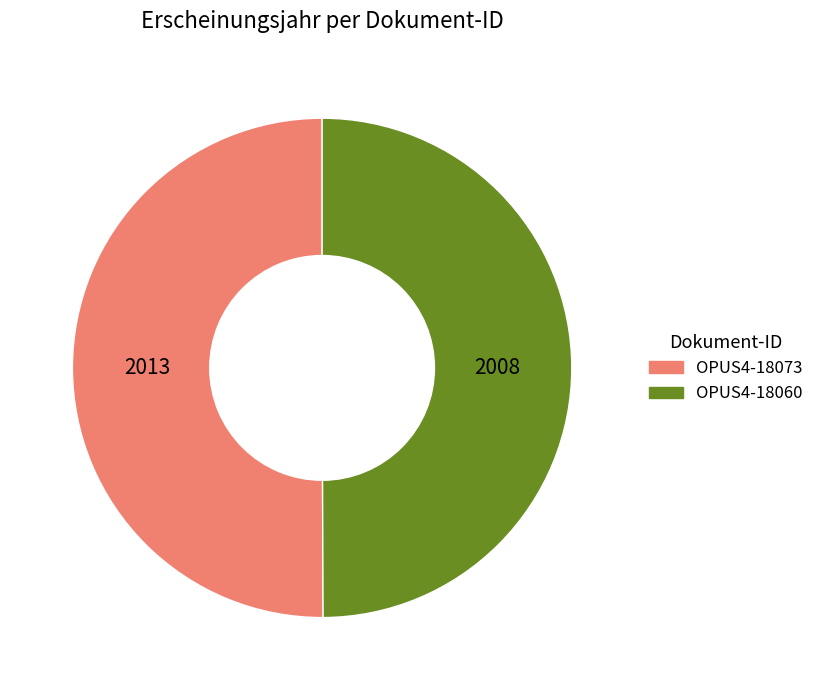

Combined, do OPUS4-18073 and OPUS4-18060 account for over 50%?

Yes